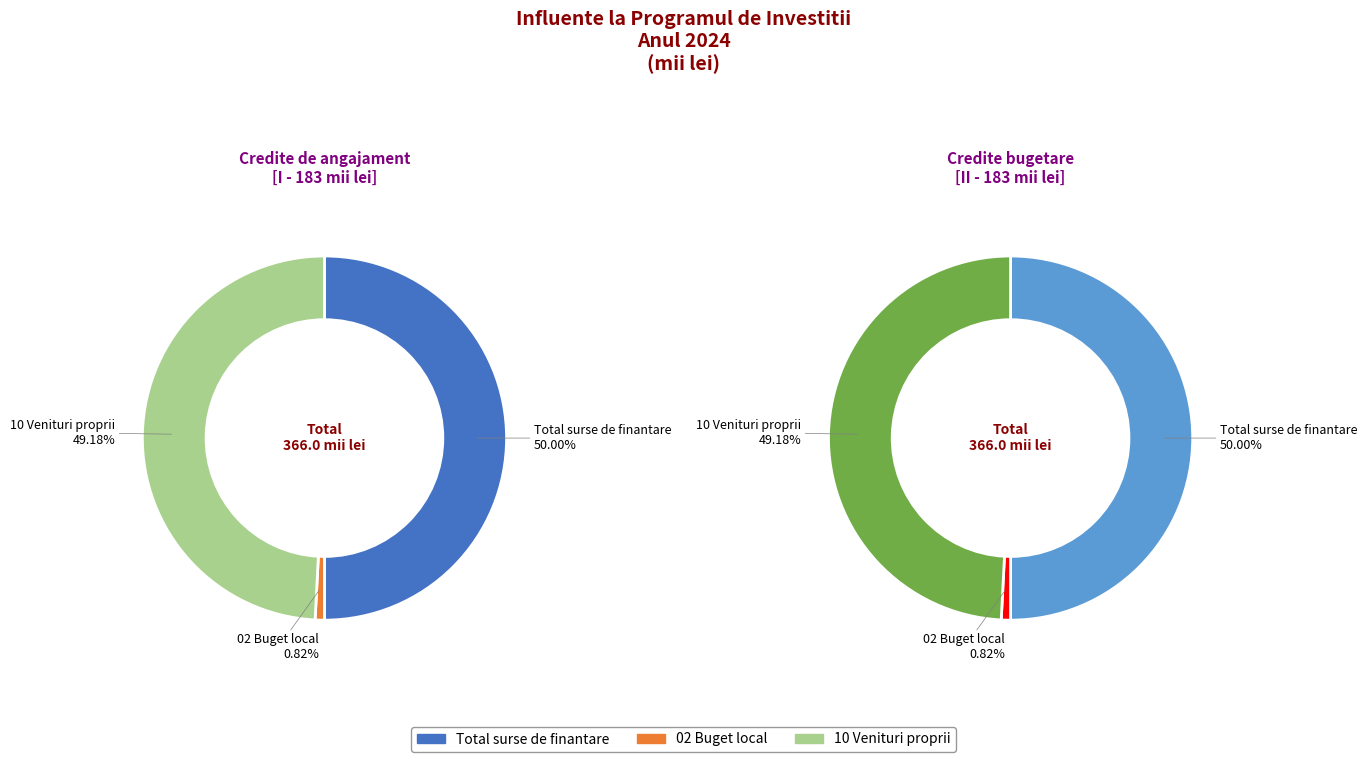

Is it true that 02 Buget local is 1% of the pie?

True